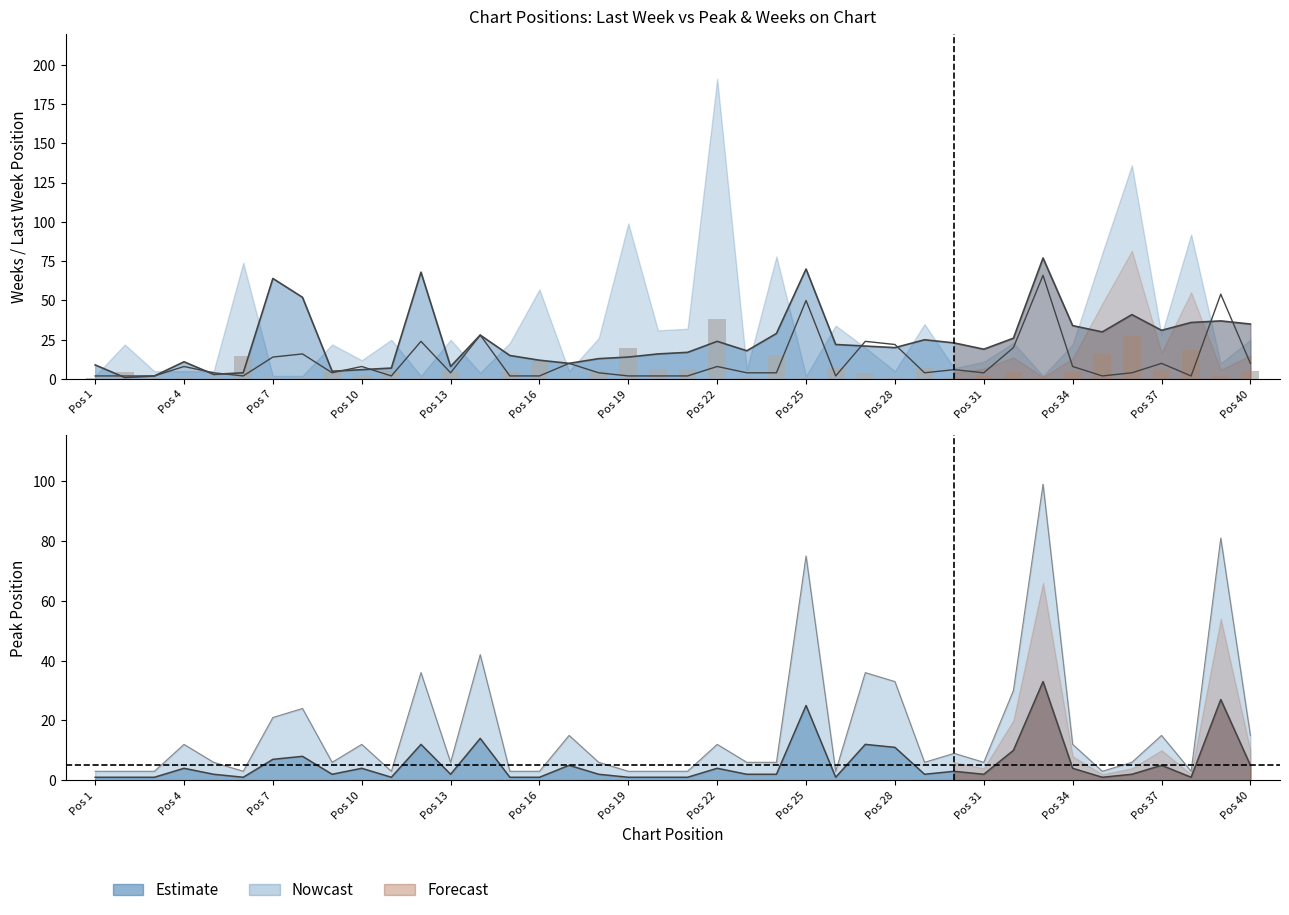

Is the value of Peak Position at 12 greater than the value of Last Week at 4?

Yes